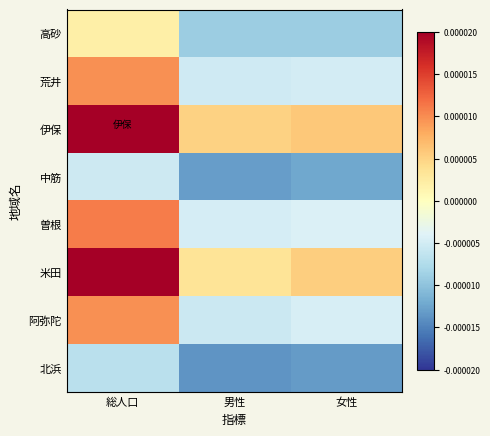

Reading left to right, transcribe all the data shown in this chart.

高砂: 総人口=0.0	男性=-0.0	女性=-0.0
荒井: 総人口=0.0	男性=-0.0	女性=-0.0
伊保: 総人口=0.0	男性=0.0	女性=0.0
中筋: 総人口=-0.0	男性=-0.0	女性=-0.0
曽根: 総人口=0.0	男性=-0.0	女性=-0.0
米田: 総人口=0.0	男性=0.0	女性=0.0
阿弥陀: 総人口=0.0	男性=-0.0	女性=-0.0
北浜: 総人口=-0.0	男性=-0.0	女性=-0.0